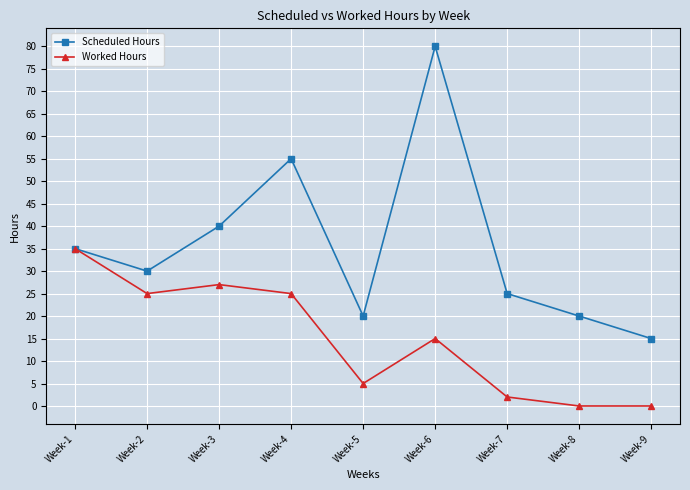

What is the difference between the highest and lowest values at Week-9?

15